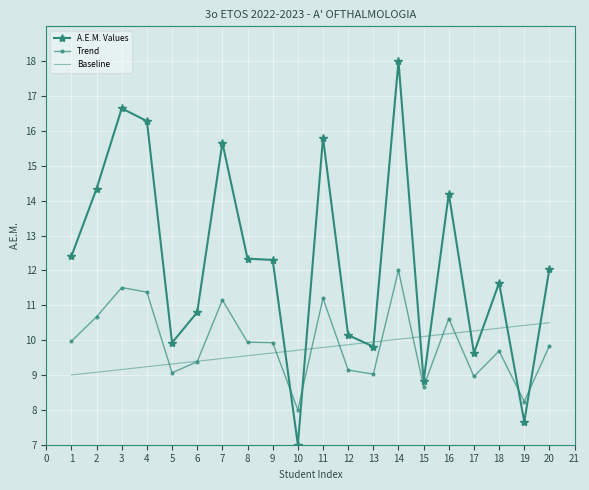

What value does the Baseline series have at 10?

9.7